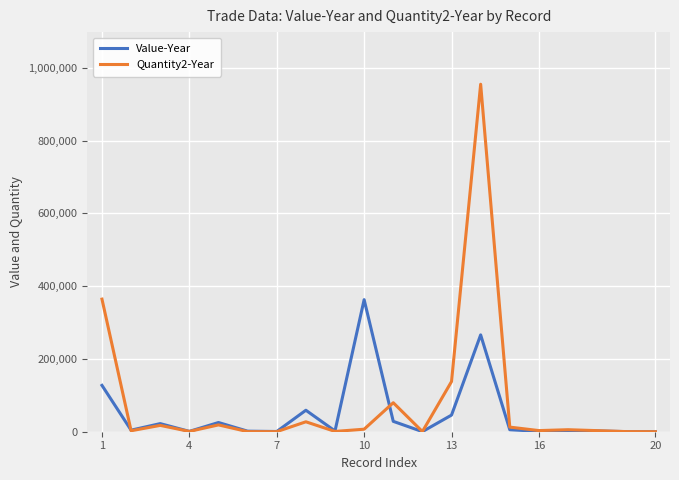

How many lines are shown in the chart?

2